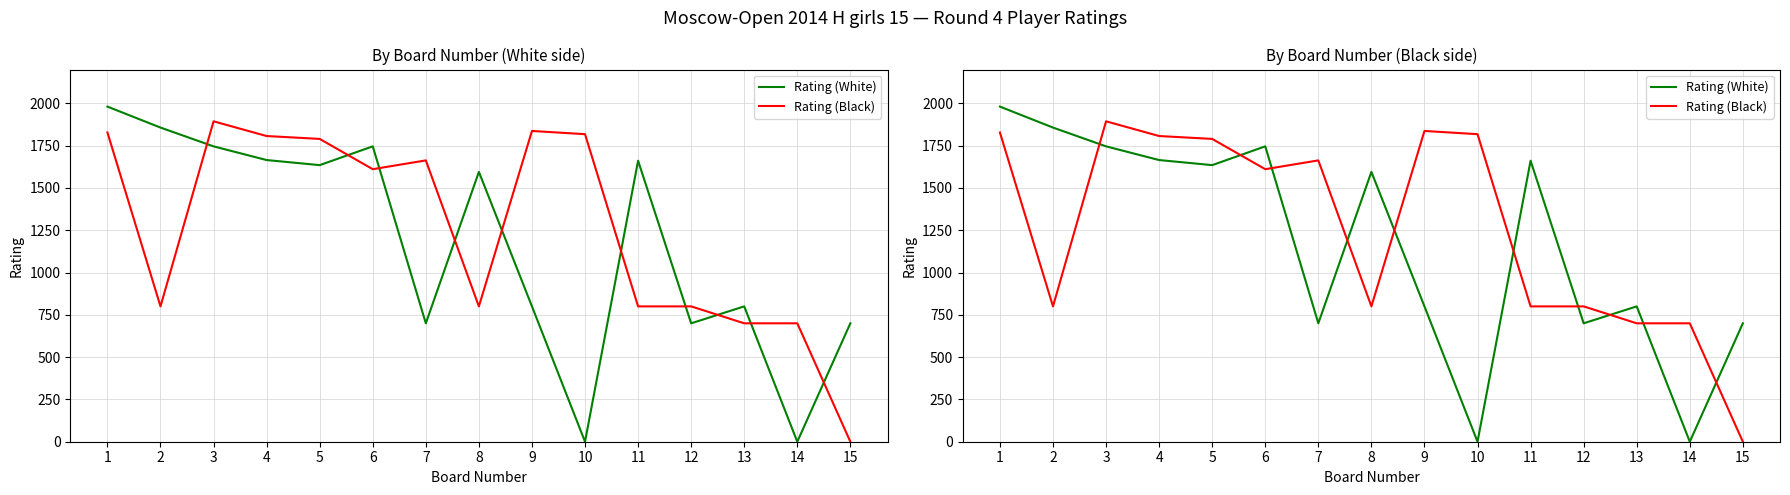

At 7, list the series in order from largest to smallest.

Rating (Black), Rating (White)